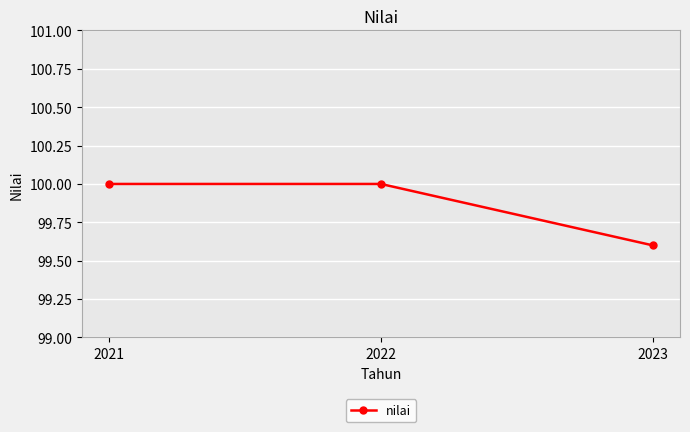

Is this an area chart (filled region under the line)?

No